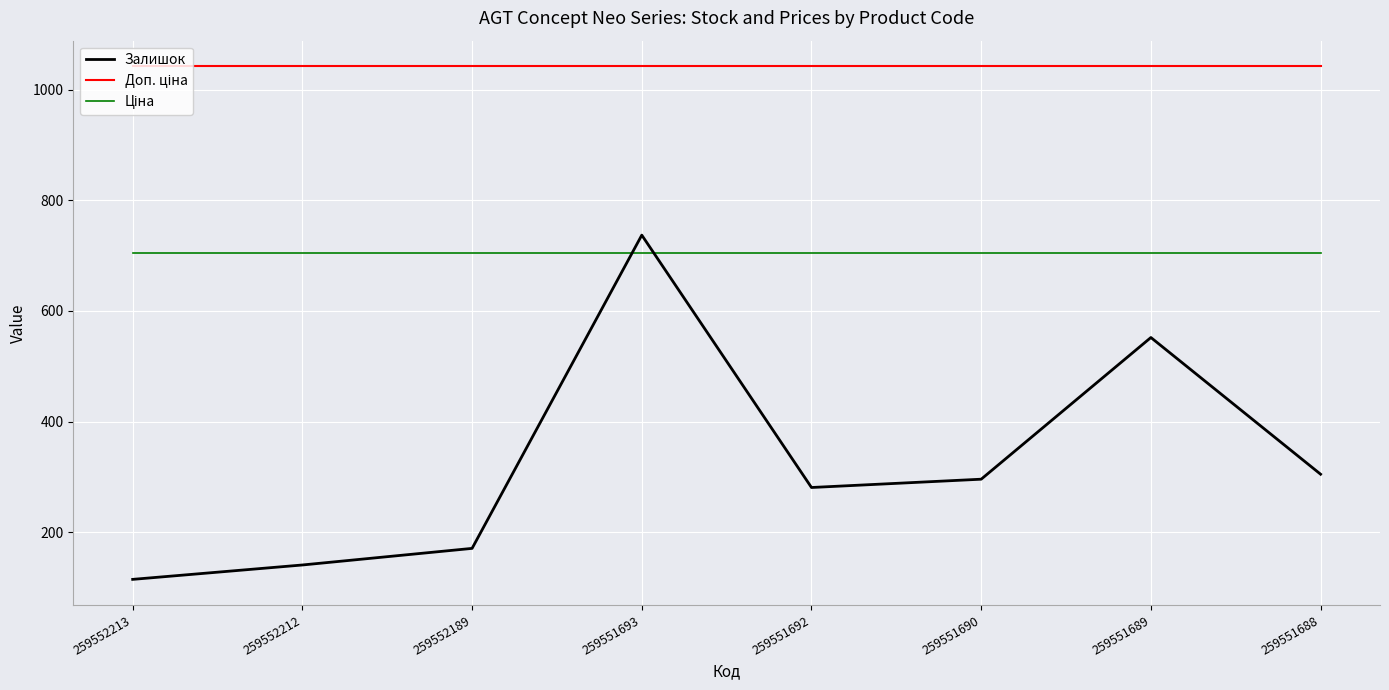

How many interior local peaks does the Залишок series have?

2